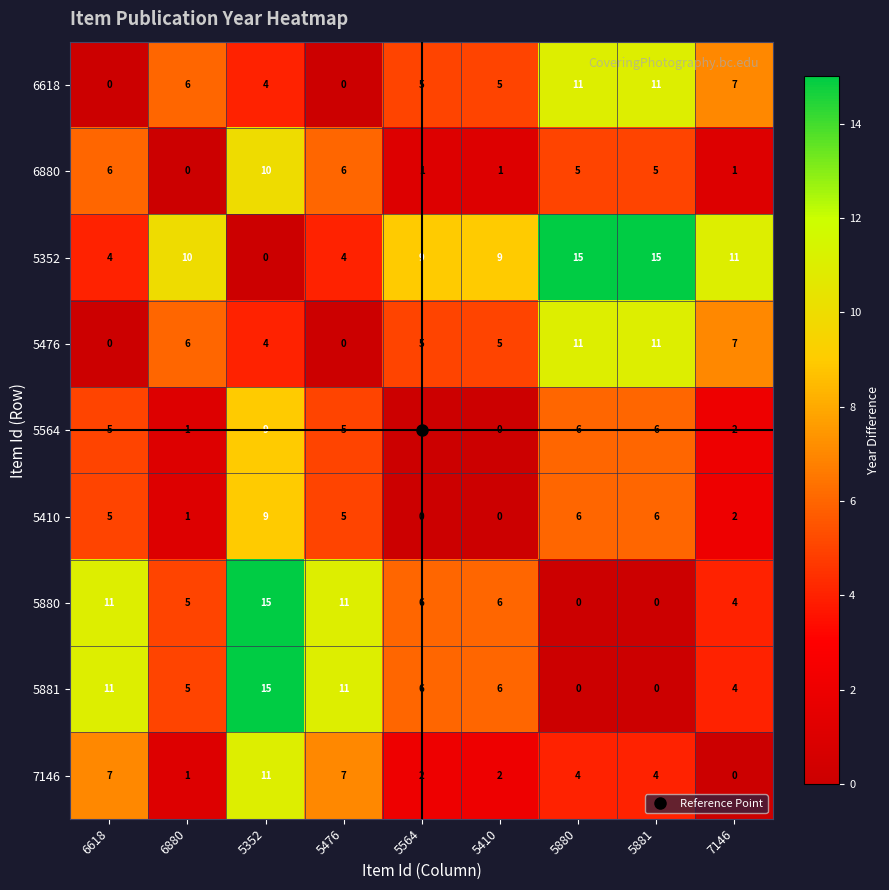

What is the total value across all series at 5881?

58